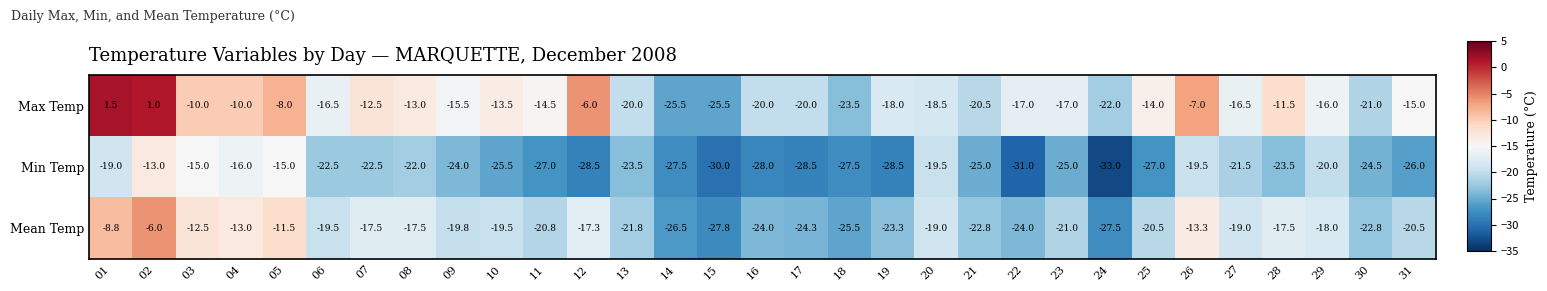

What is the greatest value displayed?

1.5